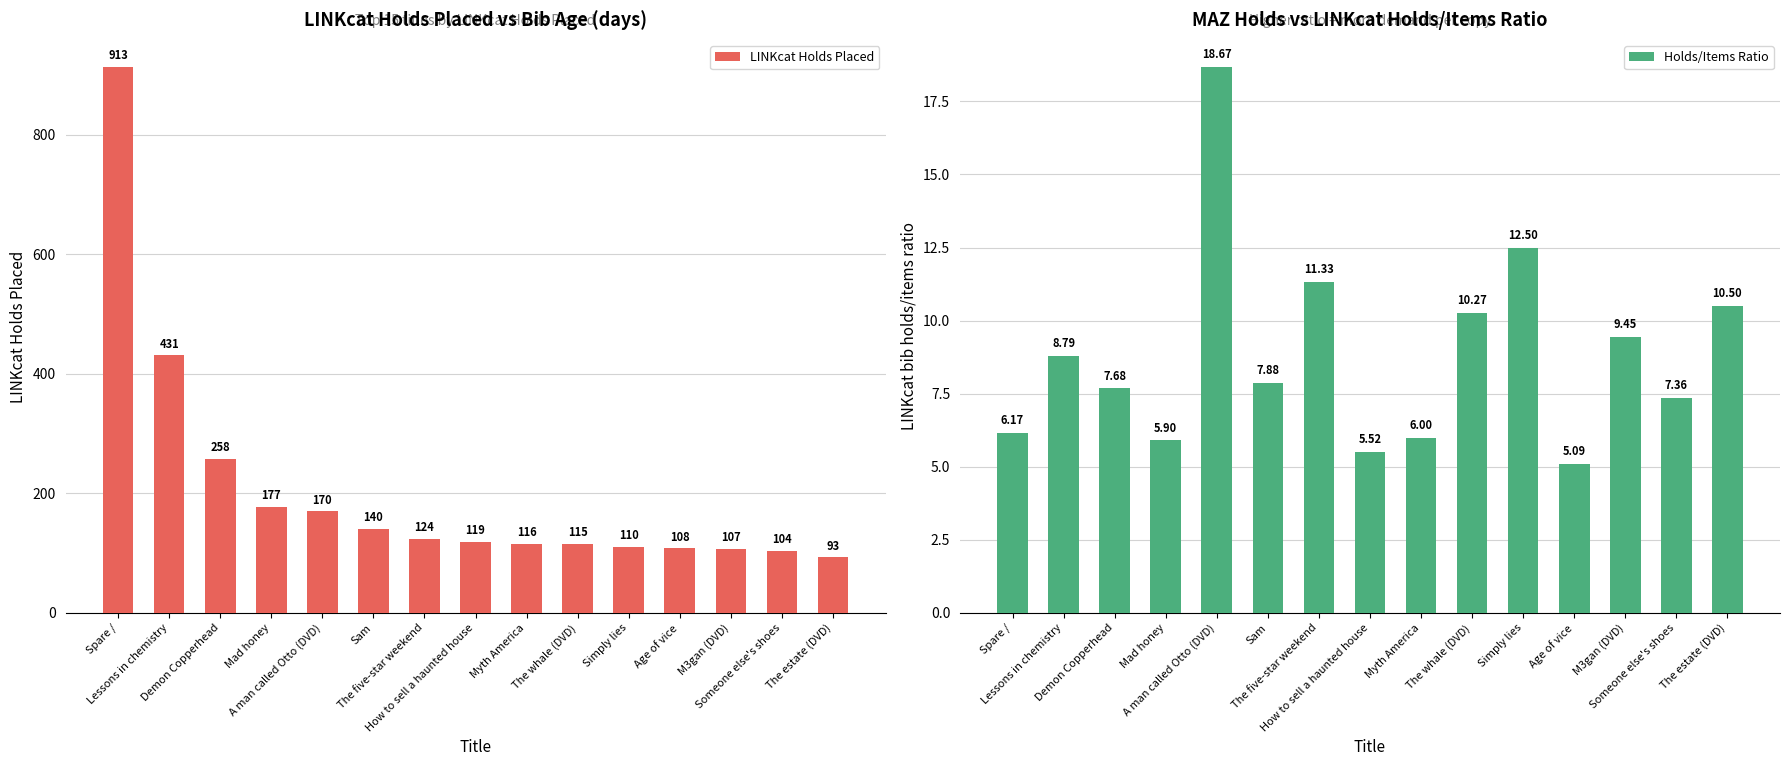

What value does the LINKcat Holds Placed series have at Simply lies?

110